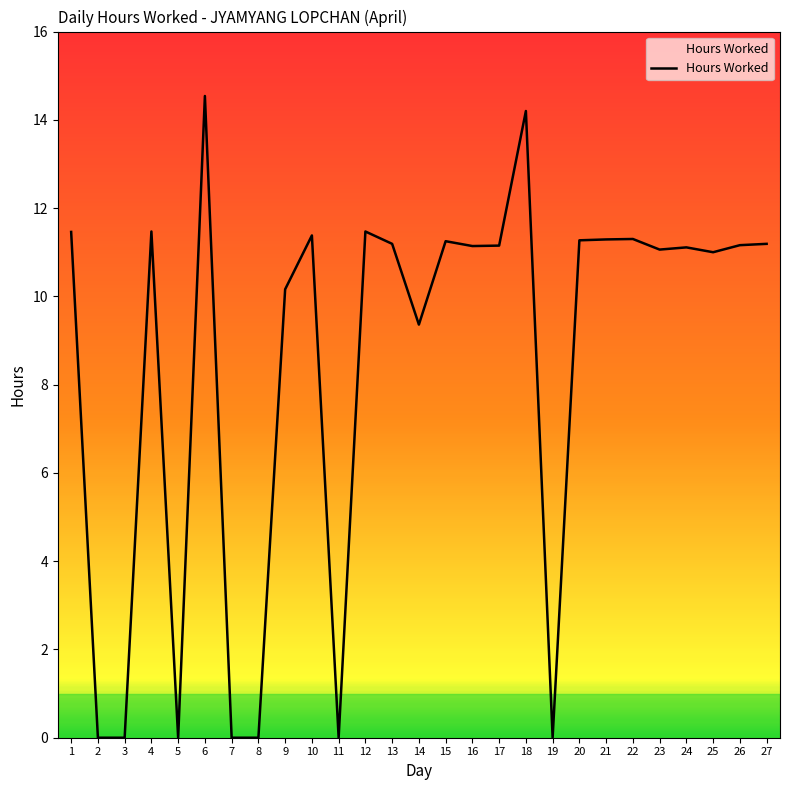

Between 26 and 2, which is larger?

26